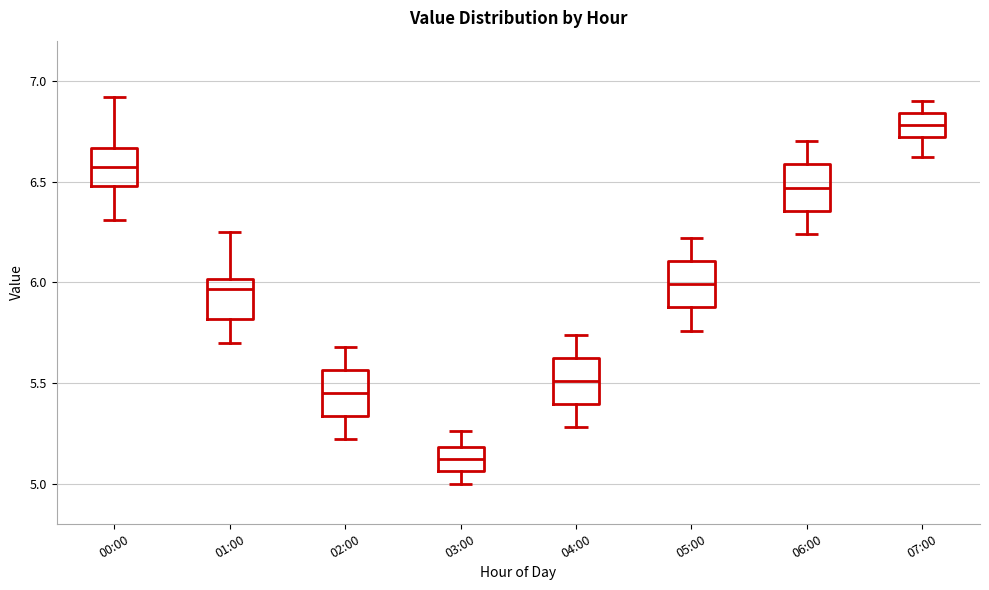

Which box has the highest median line?

07:00